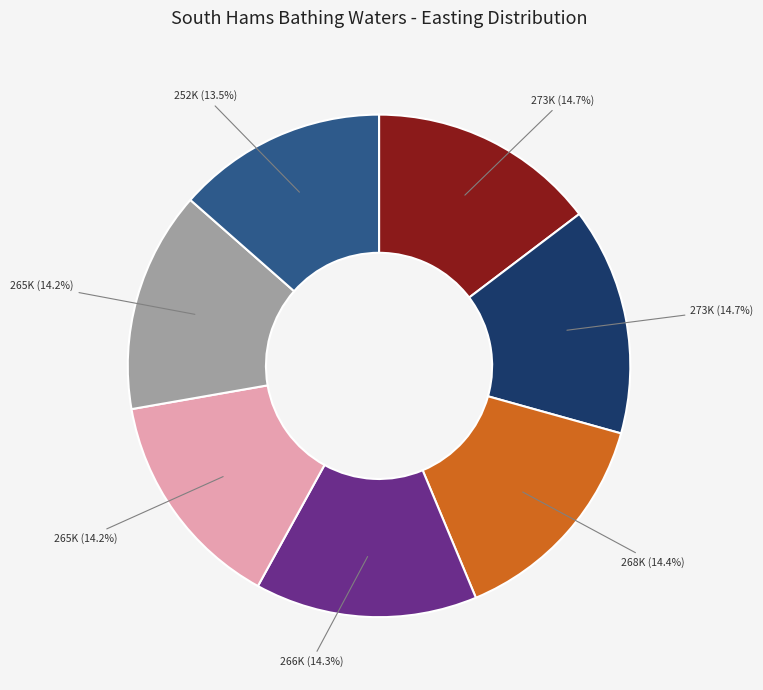

Is there a majority slice in this chart?

No